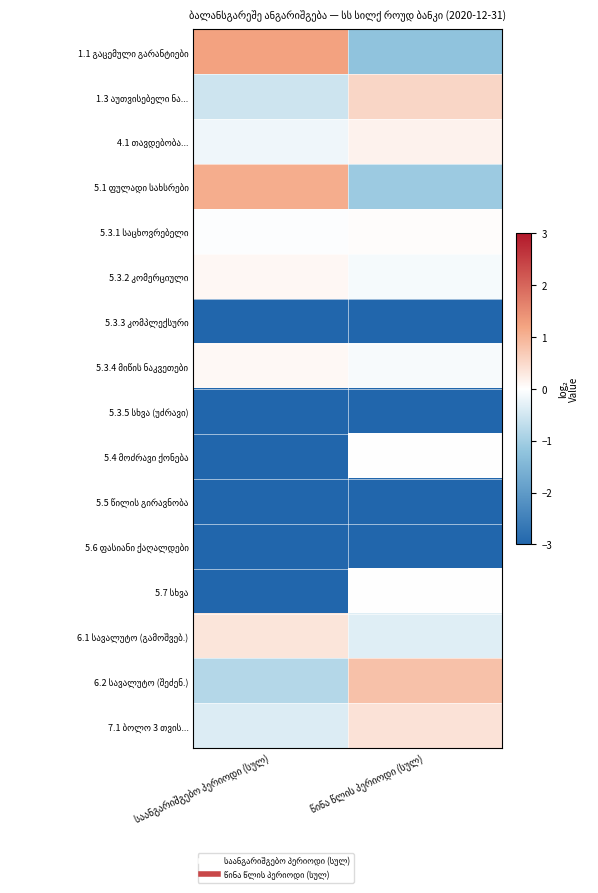

At which category is the sum across all series the highest?

წინა წლის პერიოდი (სულ)